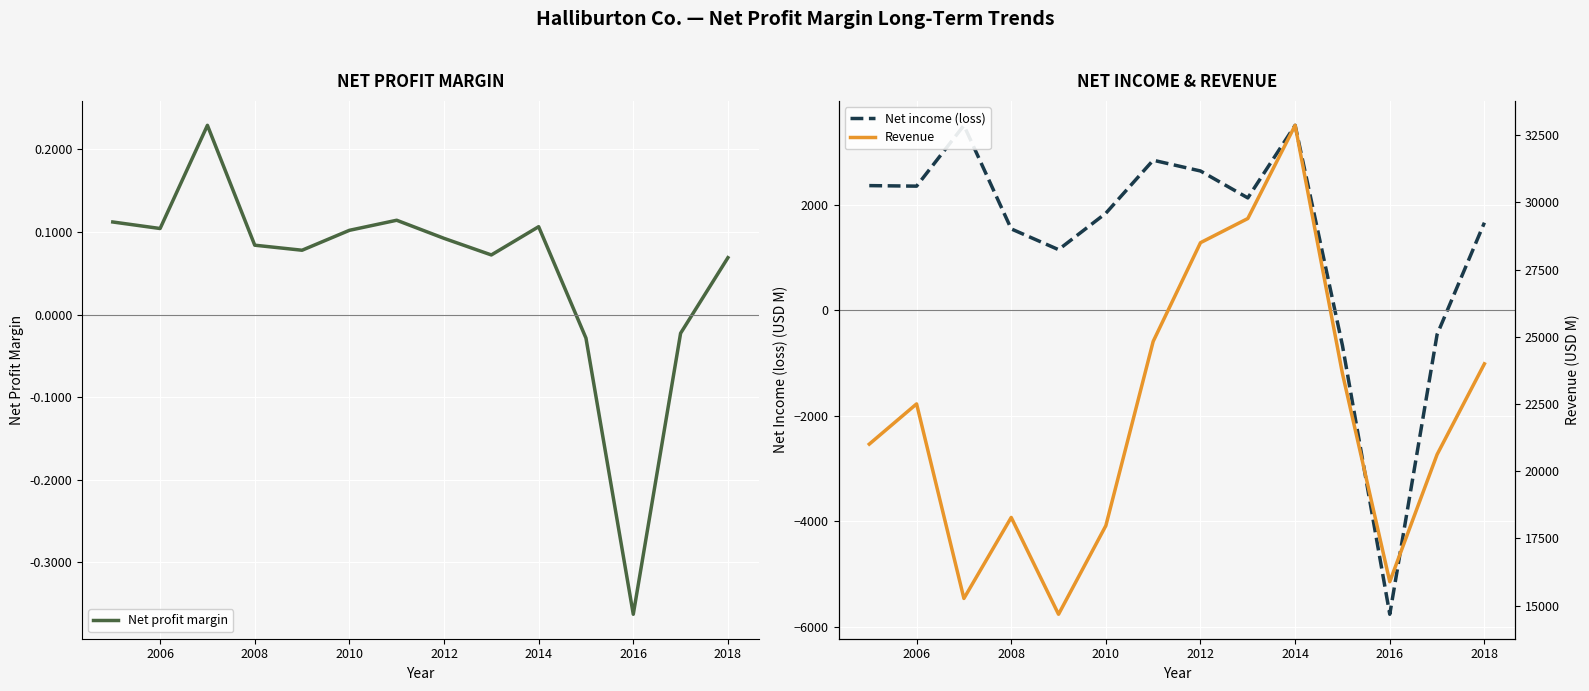

True or false: Net profit margin has more than 1 points higher than both neighbors.

True